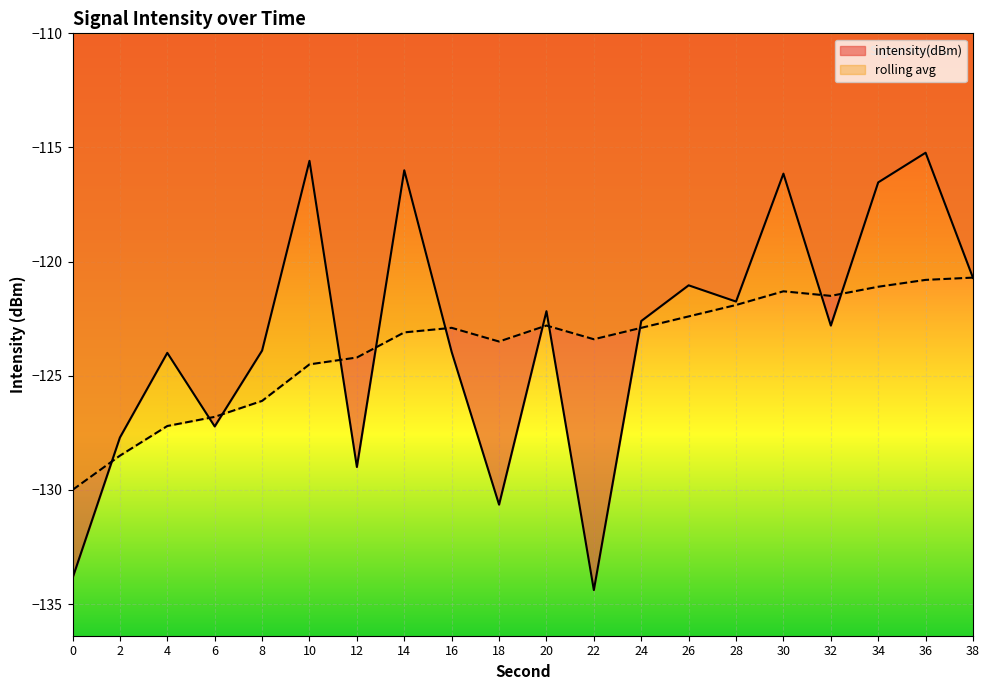

Reading right to left, transcribe all the data shown in this chart.

intensity(dBm): -120.7	-115.2	-116.5	-122.8	-116.1	-121.7	-121.0	-122.6	-134.4	-122.2	-130.6	-124.0	-116.0	-129.0	-115.6	-123.9	-127.2	-124.0	-127.7	-133.9
rolling_avg: -120.7	-120.8	-121.1	-121.5	-121.3	-121.9	-122.4	-122.9	-123.4	-122.8	-123.5	-122.9	-123.1	-124.2	-124.5	-126.1	-126.8	-127.2	-128.5	-130.0